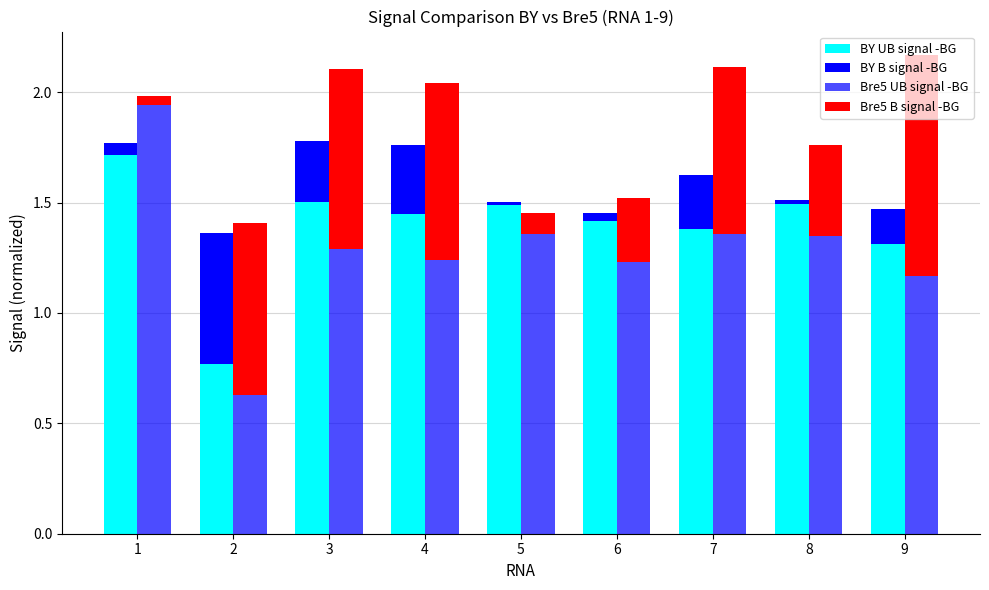

What is the difference between the maximum and minimum values in the BY UB signal -BG series?

0.9